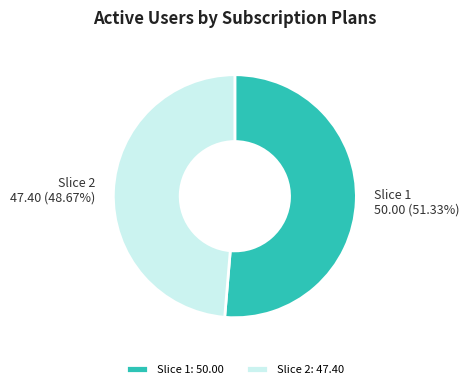

Is there a majority slice in this chart?

Yes